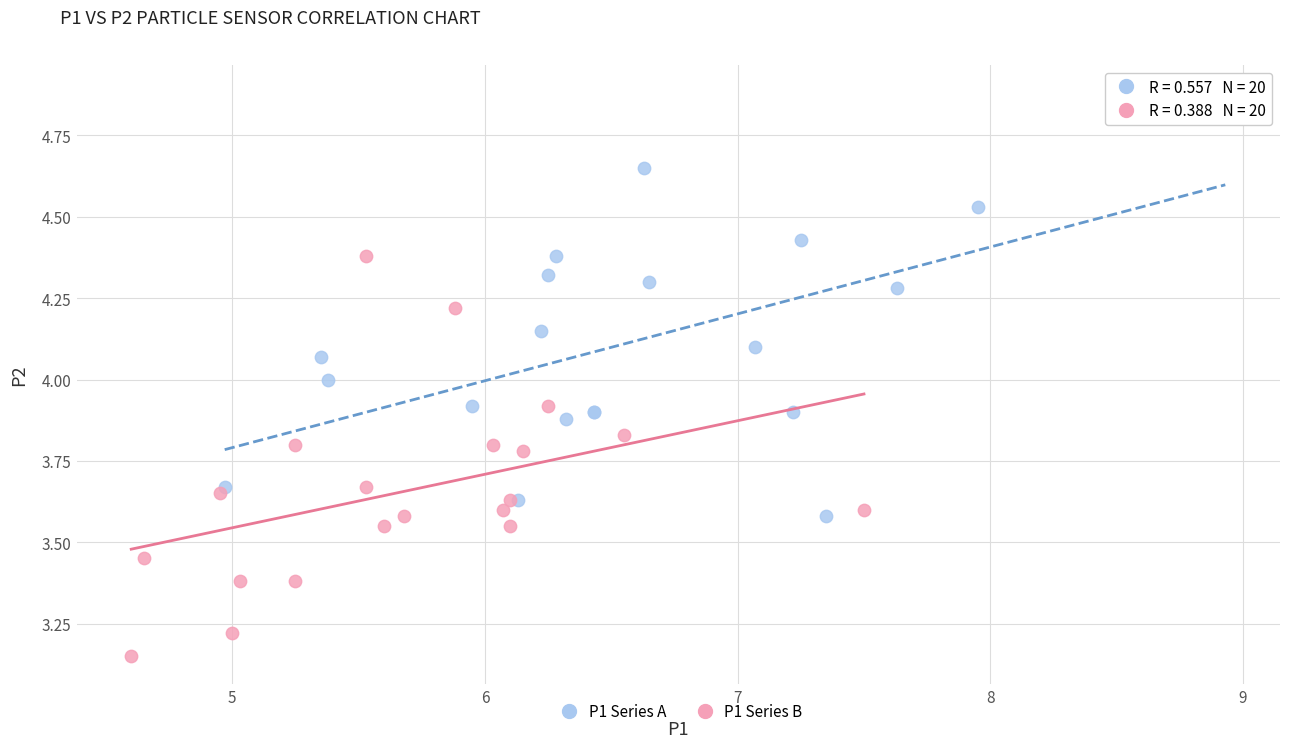

Which series has the widest spread of Y values?

P1 Series A